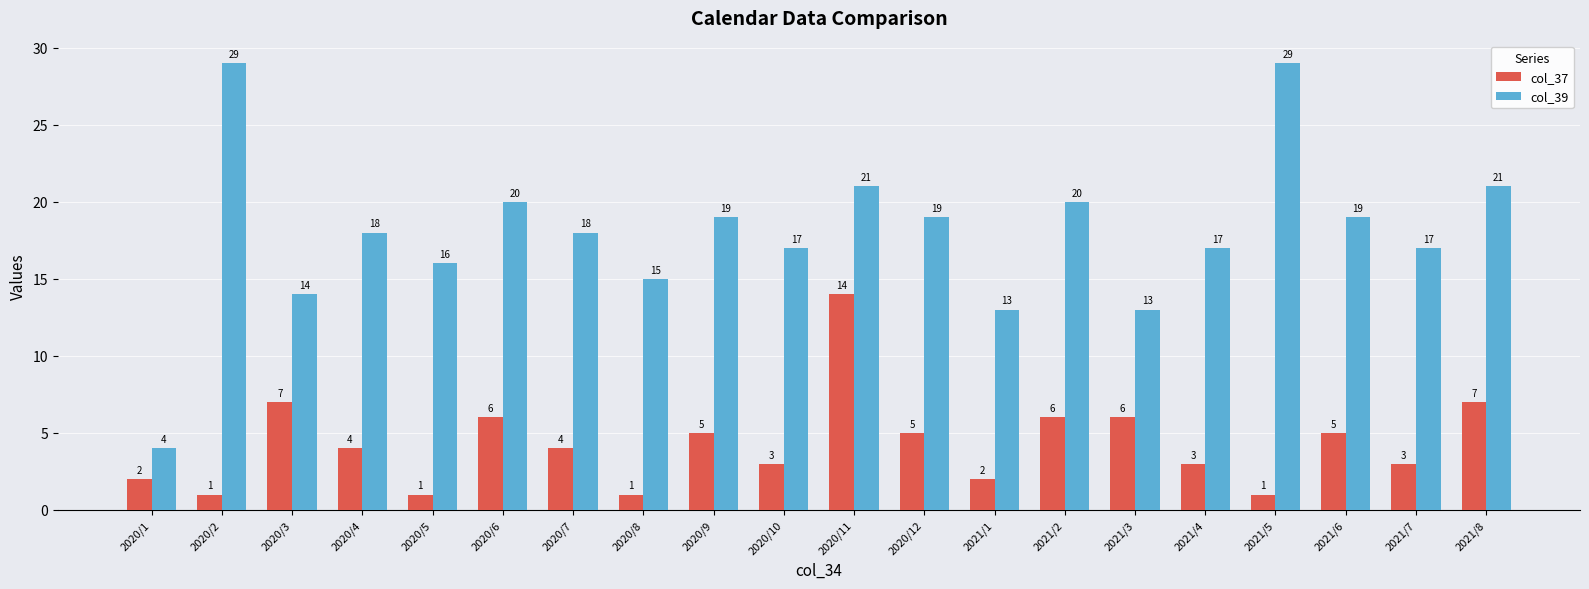

List the series in order of their overall mean, highest first.

col_39, col_37